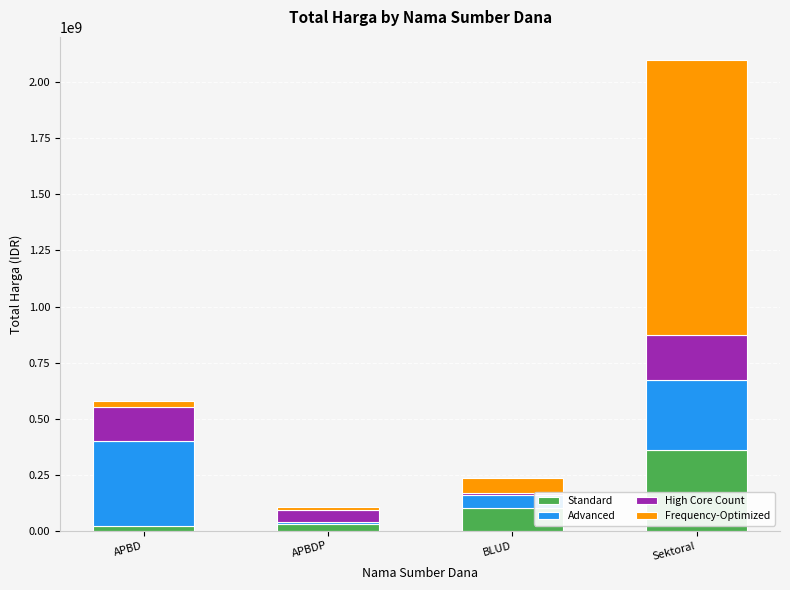

What is the total value across all series at APBDP?

104878000